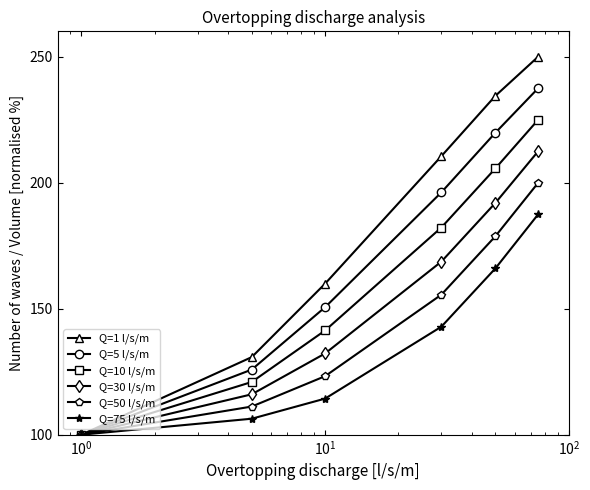

At how many categories does at least one series exceed 158?

4